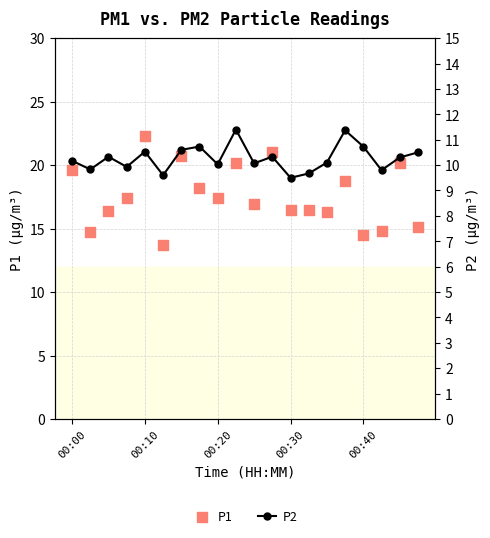

At how many categories does at least one series exceed 17?

10